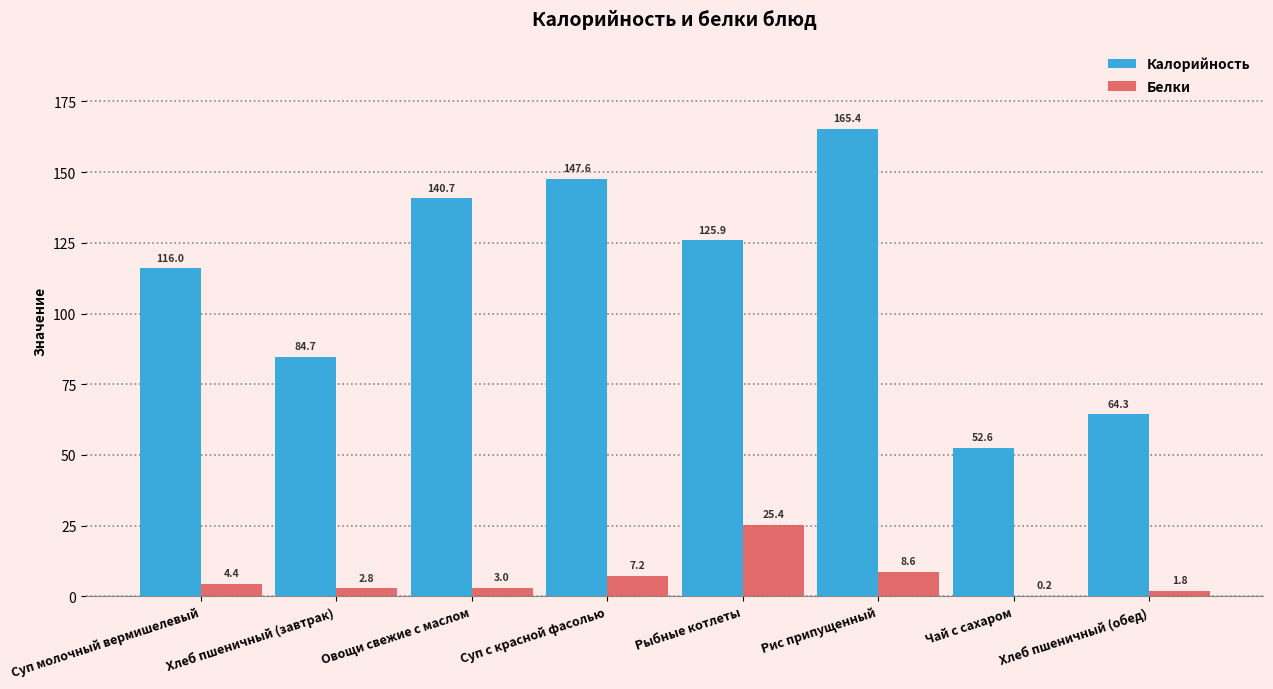

Is it true that Калорийность equals 125.9 at Рыбные котлеты?

True